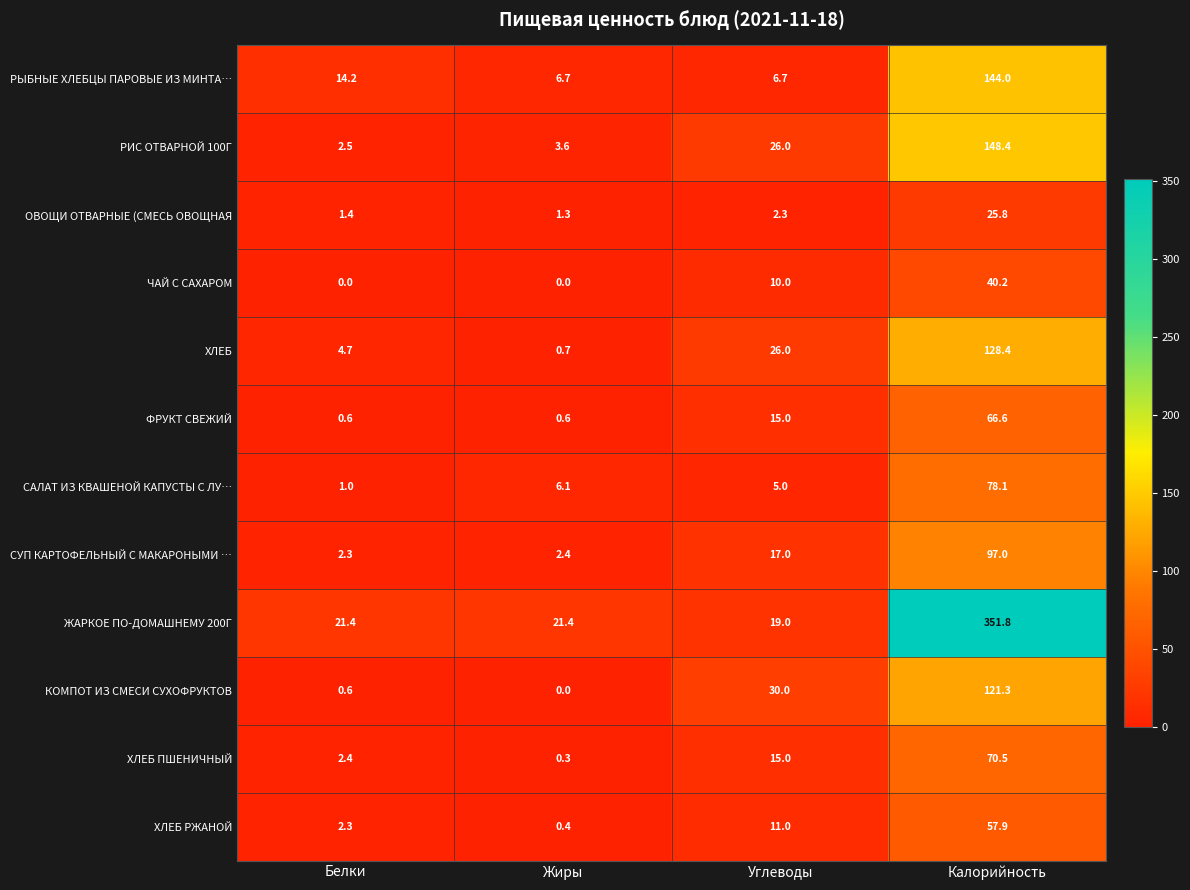

Where is САЛАТ ИЗ КВАШЕНОЙ КАПУСТЫ С ЛУ… nearest to the value 39?

Жиры